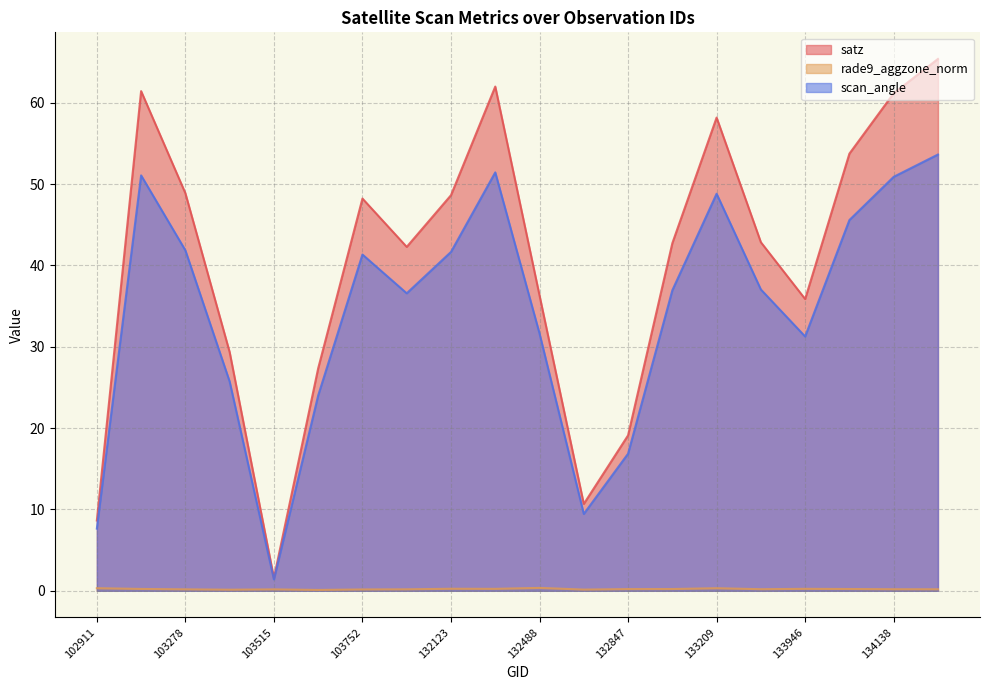

True or false: satz and scan_angle cross at least once.

False